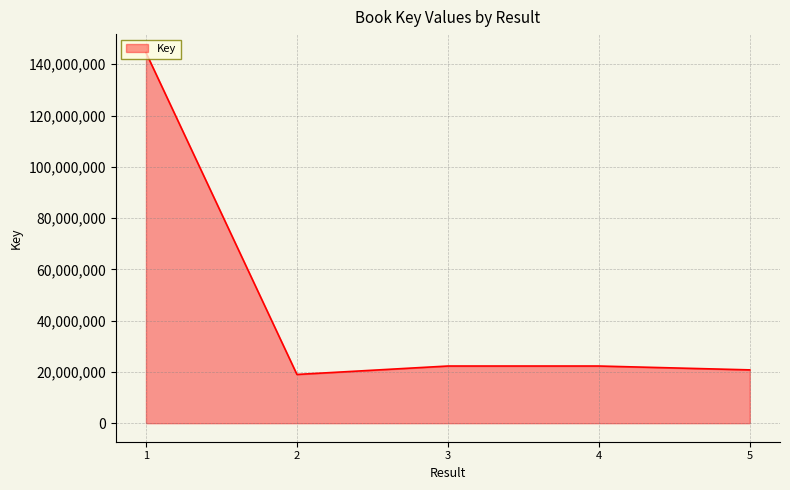

Where is the first local minimum?

2